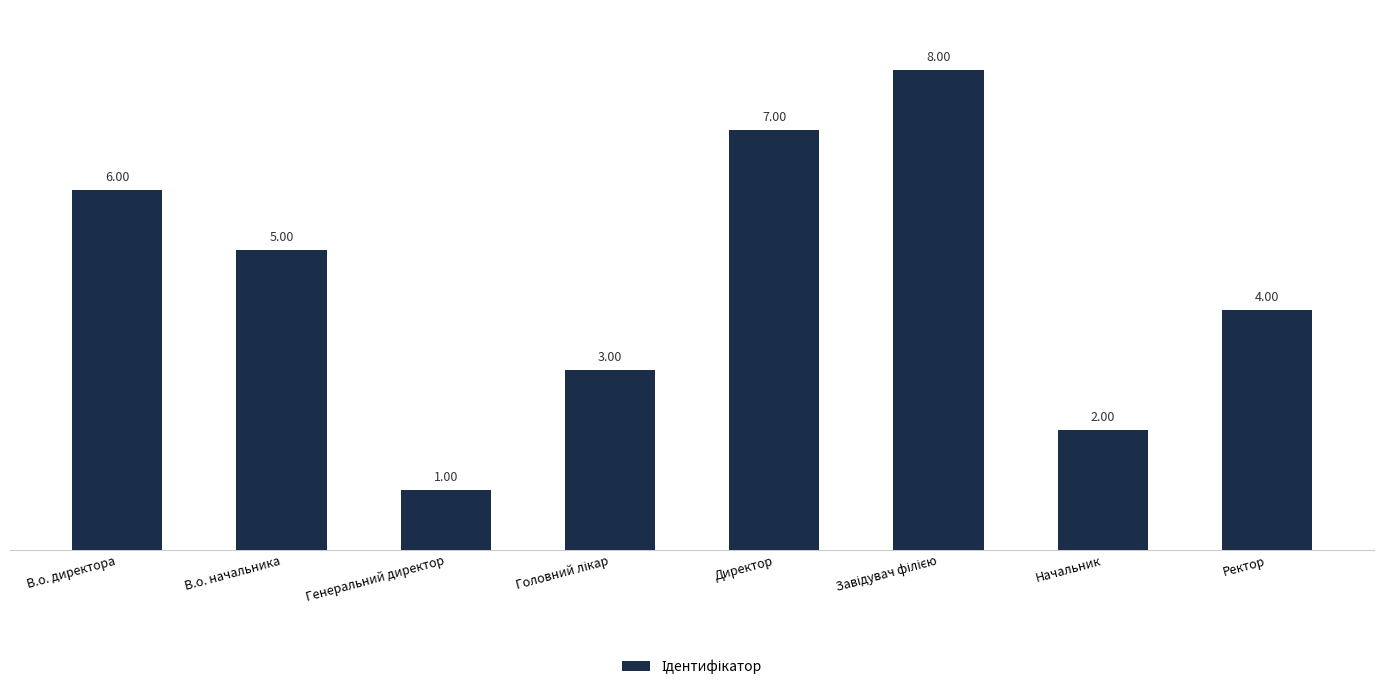

What is the difference between the maximum and minimum values?

7